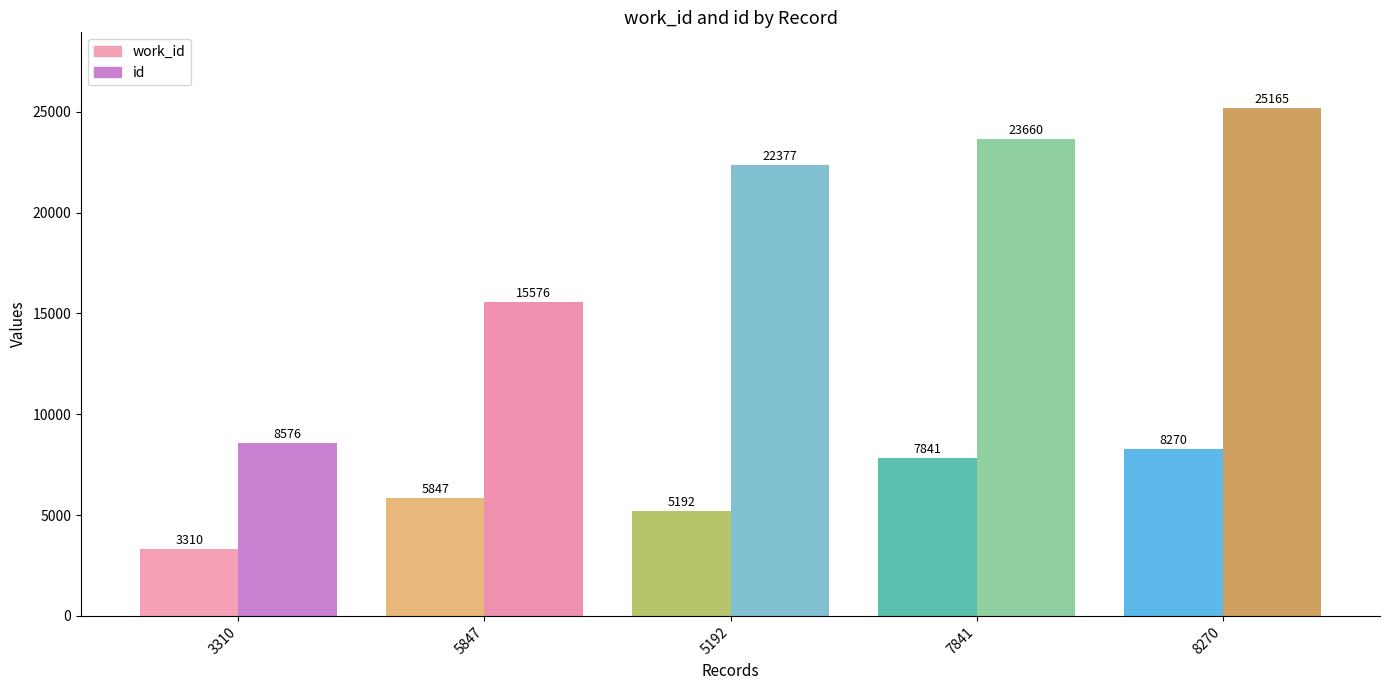

How many series are shown in this chart?

2